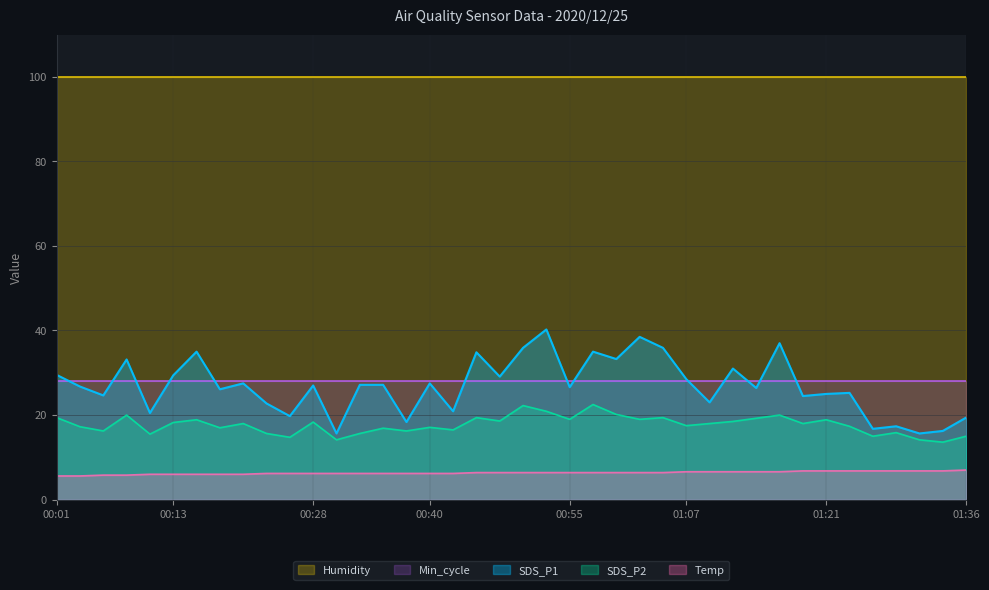

Where does the Temp series first go above 6?

00:23